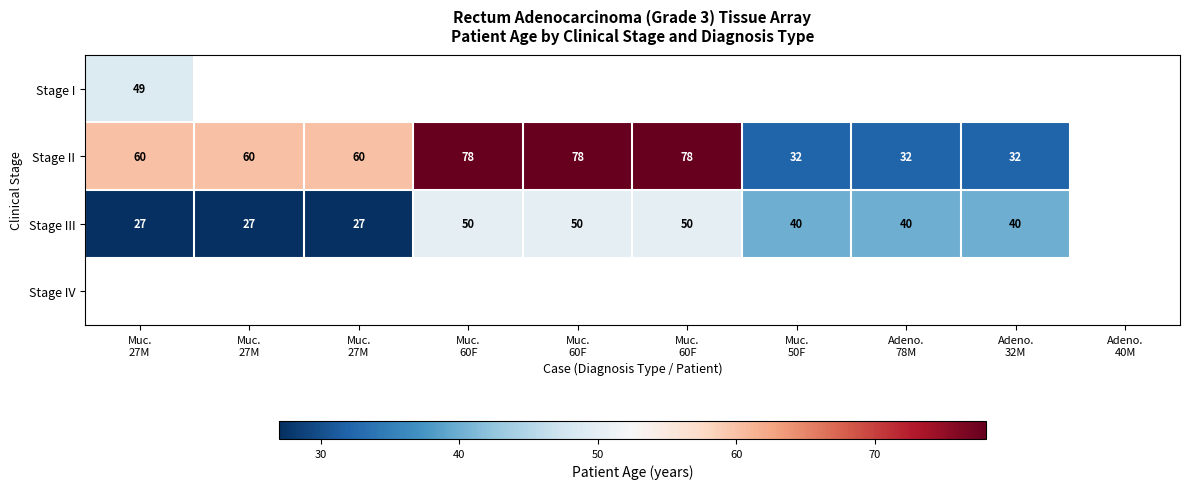

The value of Stage I at Muc. 50F is 0. True or false?

True